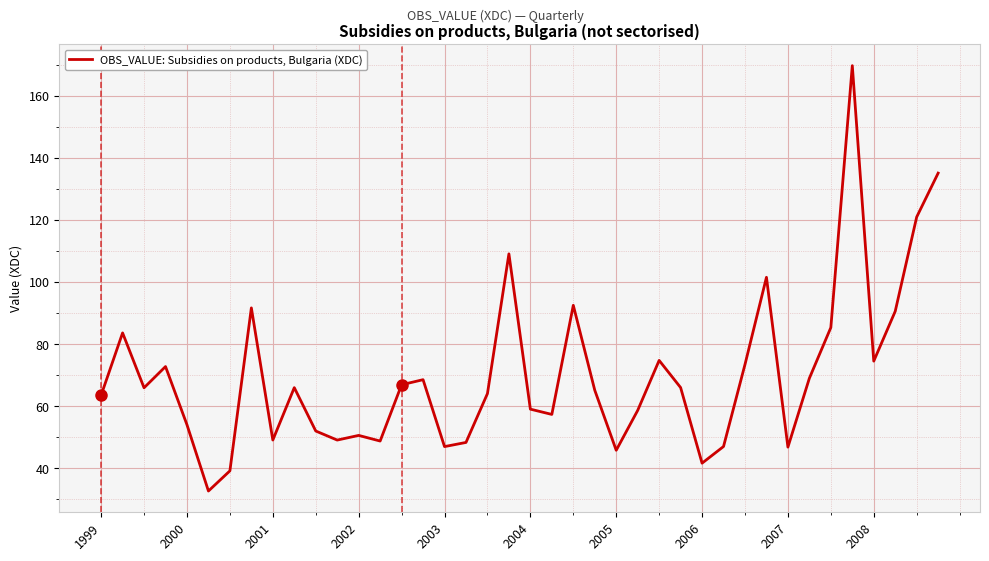

What is the difference between the maximum and minimum values?

137.1